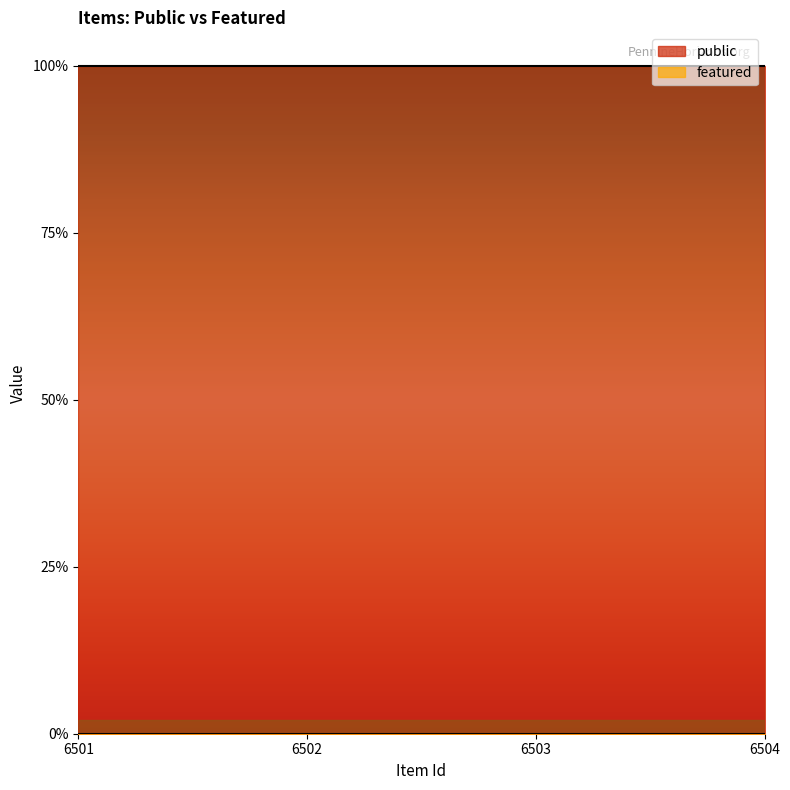

Between 6503 and 6502, which is larger?

6503